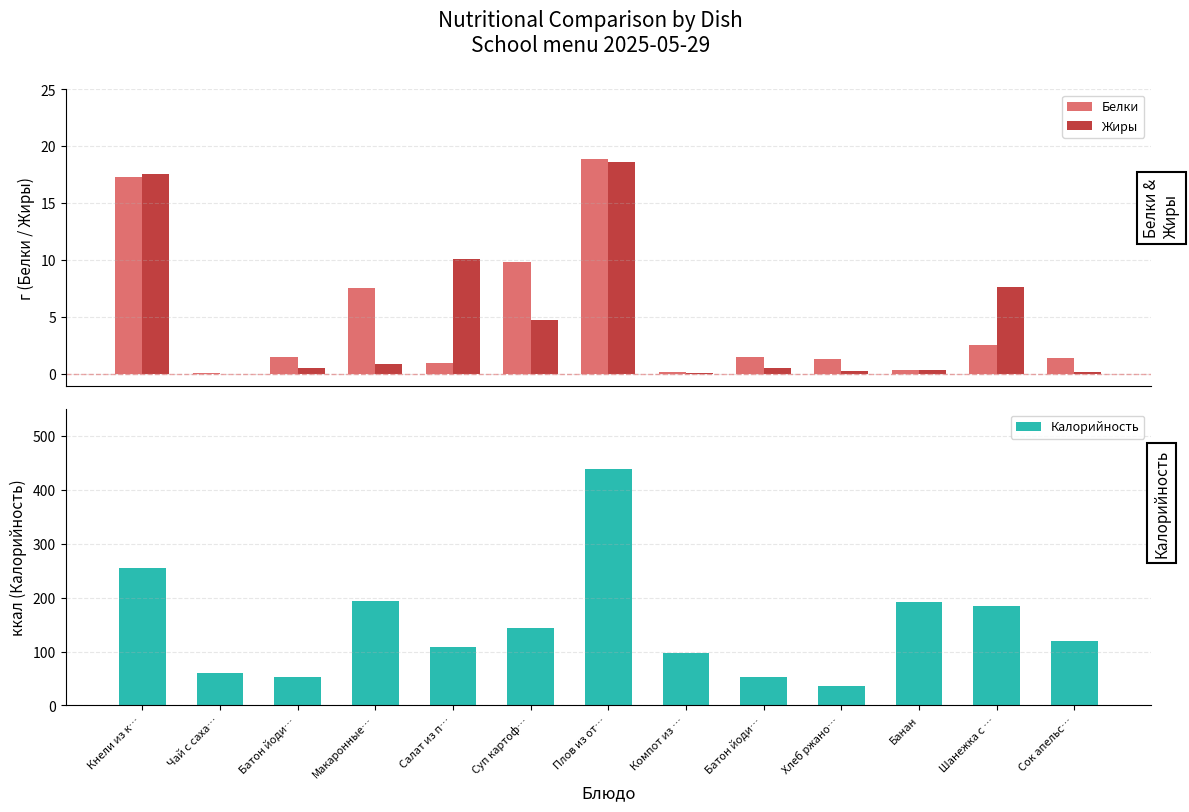

What is the difference between the Белки values at Шанежка с … and Суп картоф…?

7.2